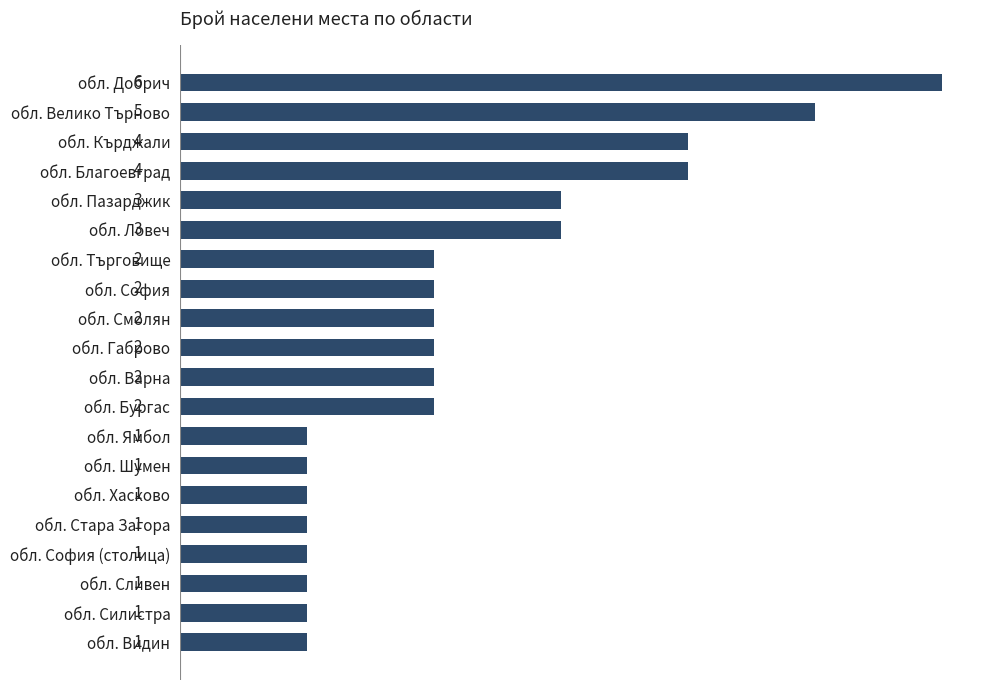

Which label corresponds to the largest value in the chart?

обл. Добрич